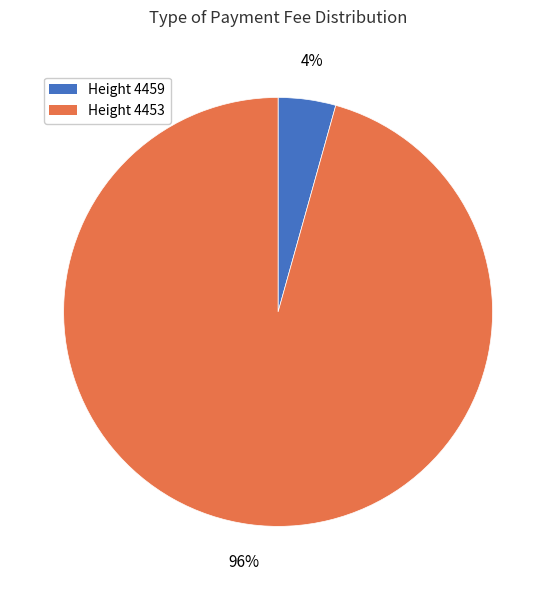

How many slices are in this pie chart?

2